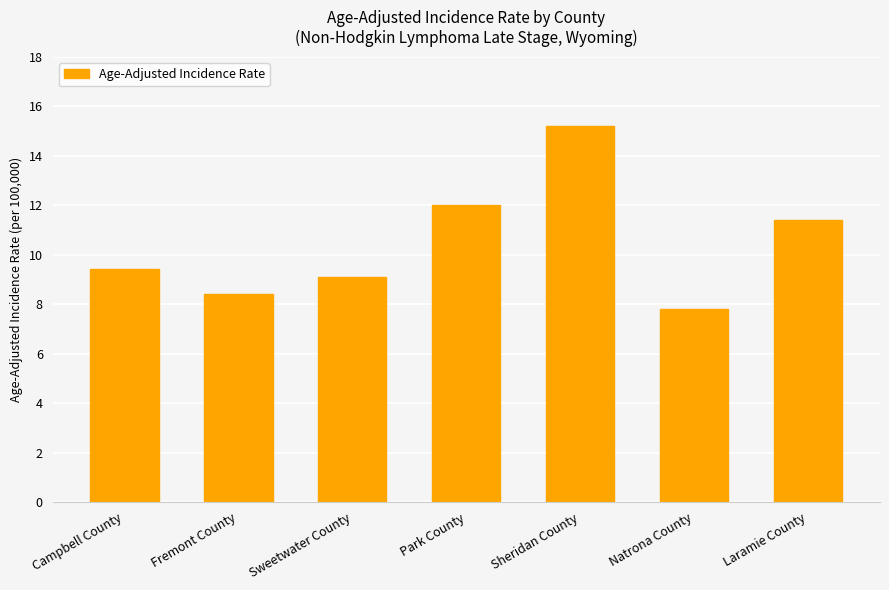

Count the number of data series in this chart.

1